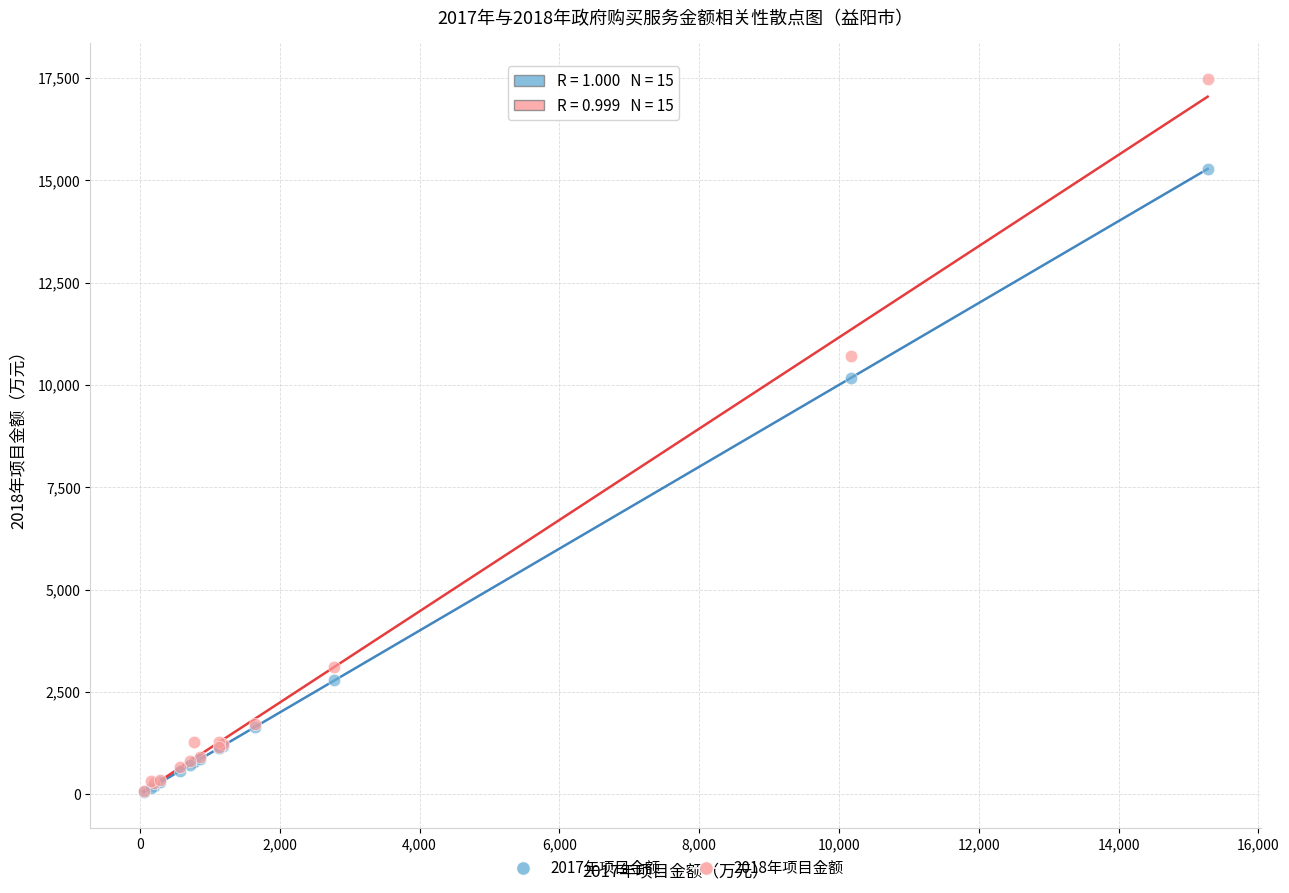

Across all series, what Y value is closest to 8764?

10170